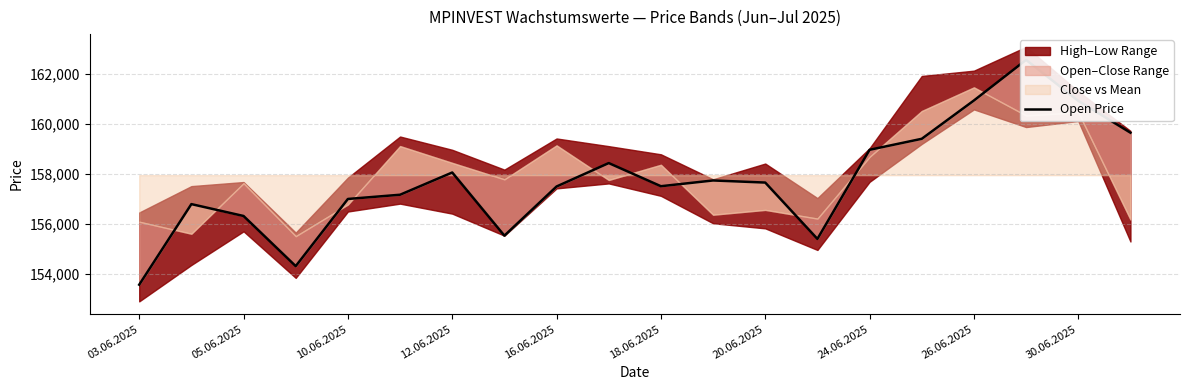

What is the difference between the values at 03.06.2025 and 30.06.2025?

4866